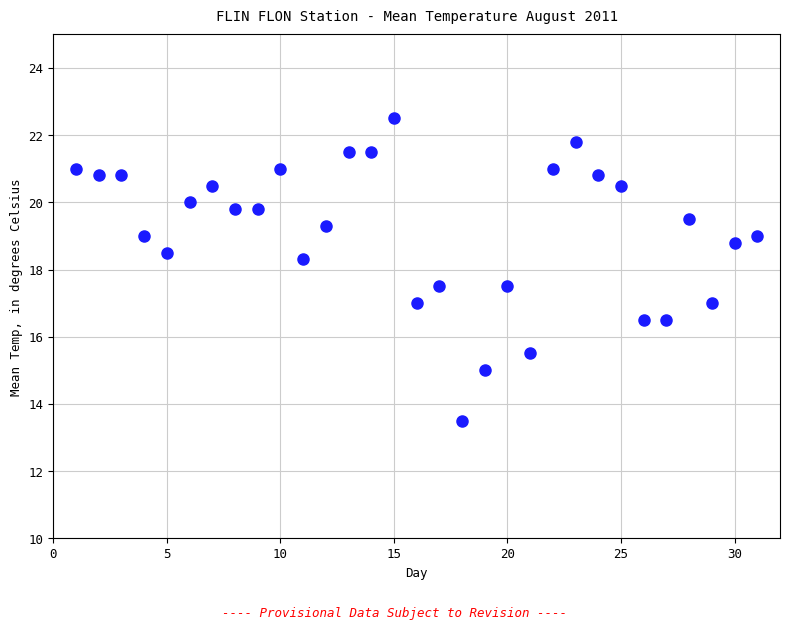

What Y value in the scatter plot is closest to 18?

18.3